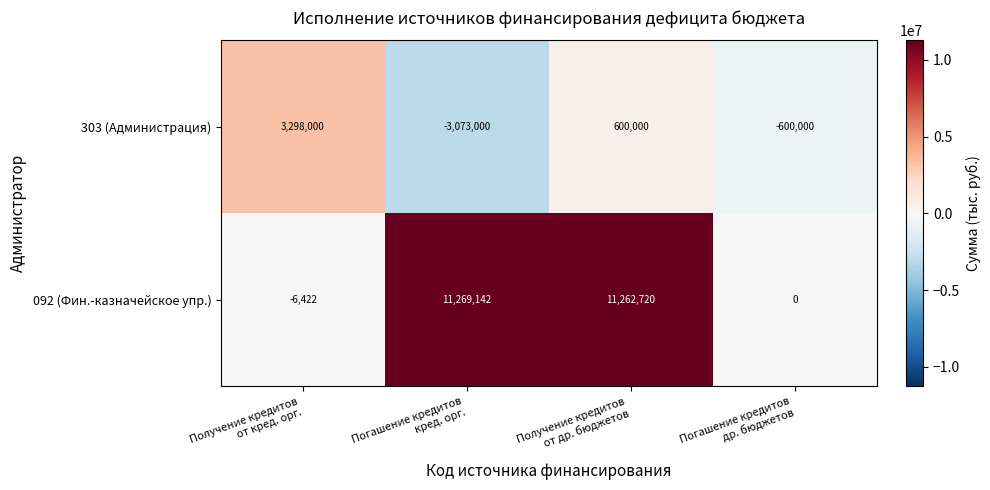

Rank the series at Получение кредитов
от др. бюджетов from lowest to highest value.

303 (Администрация), 092 (Фин.-казначейское упр.)